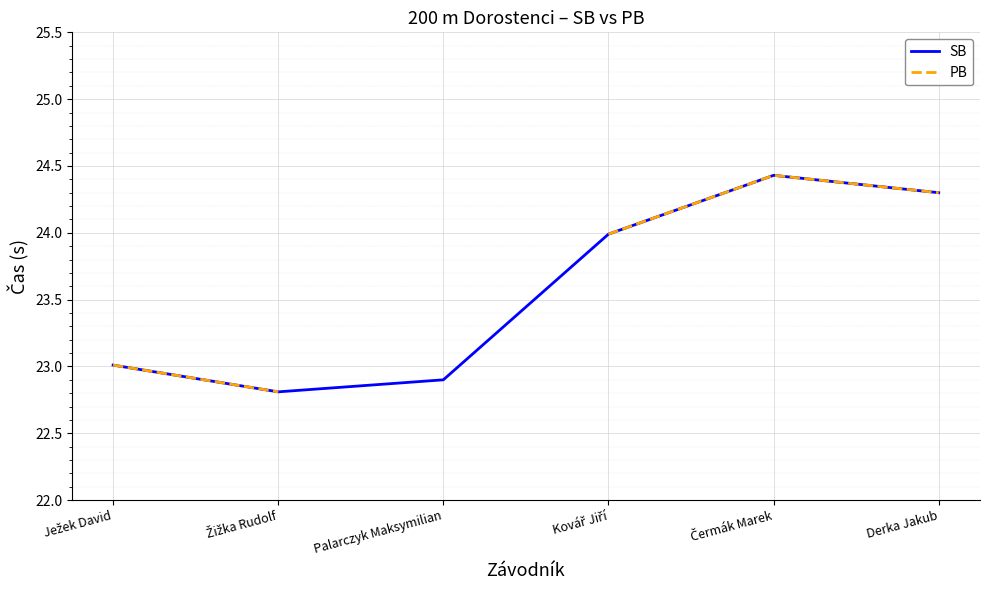

Is the value of SB at Derka Jakub greater than the value of PB at Kovář Jiří?

Yes